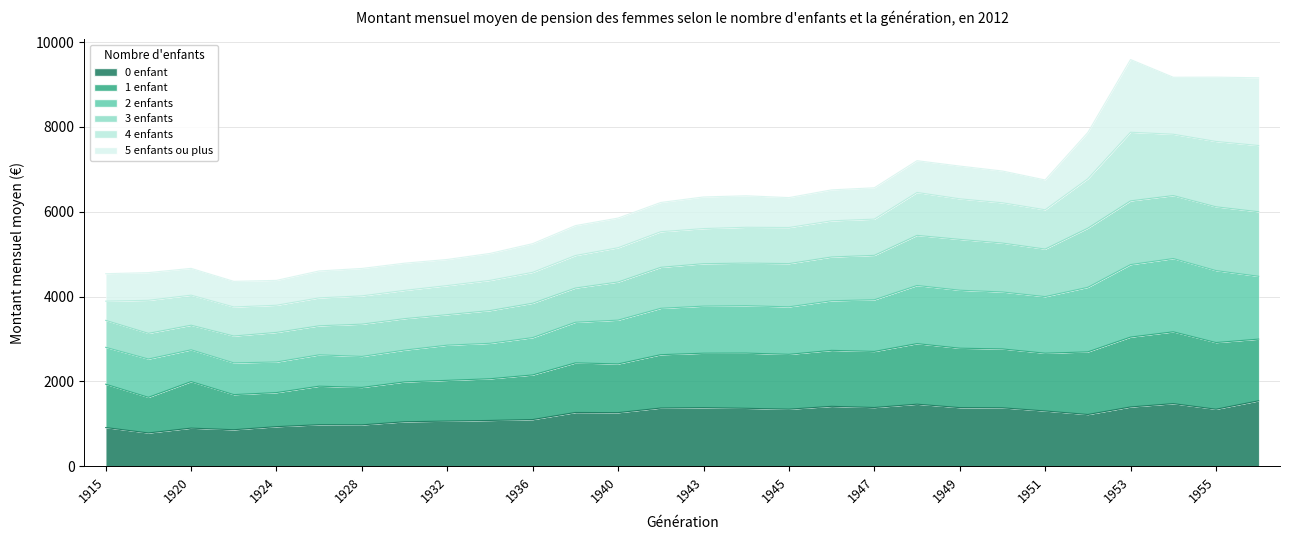

List the labels in order of 3 enfants value, smallest first.

1922, 1924, 1915, 1918, 1926, 1928, 1920, 1930, 1932, 1934, 1936, 1938, 1940, 1942, 1945, 1943, 1944, 1946, 1947, 1951, 1950, 1949, 1948, 1952, 1956, 1954, 1955, 1953